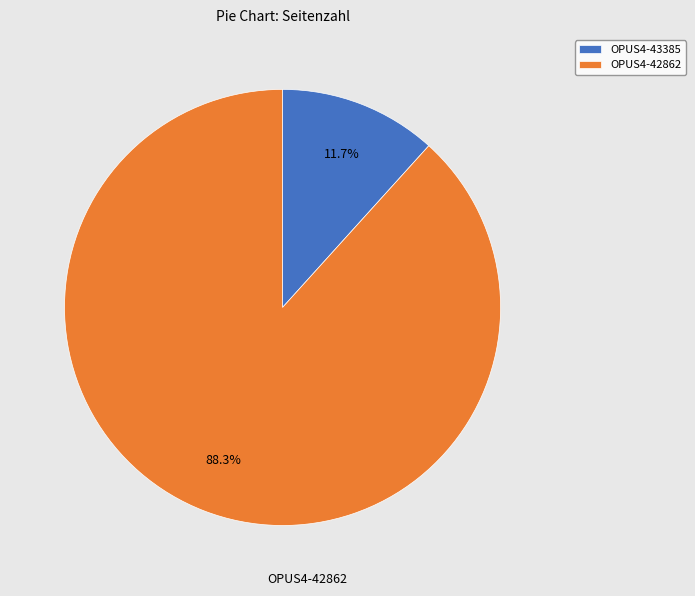

To the nearest percent, what is the difference between the OPUS4-43385 and OPUS4-42862 slice percentages?

77%